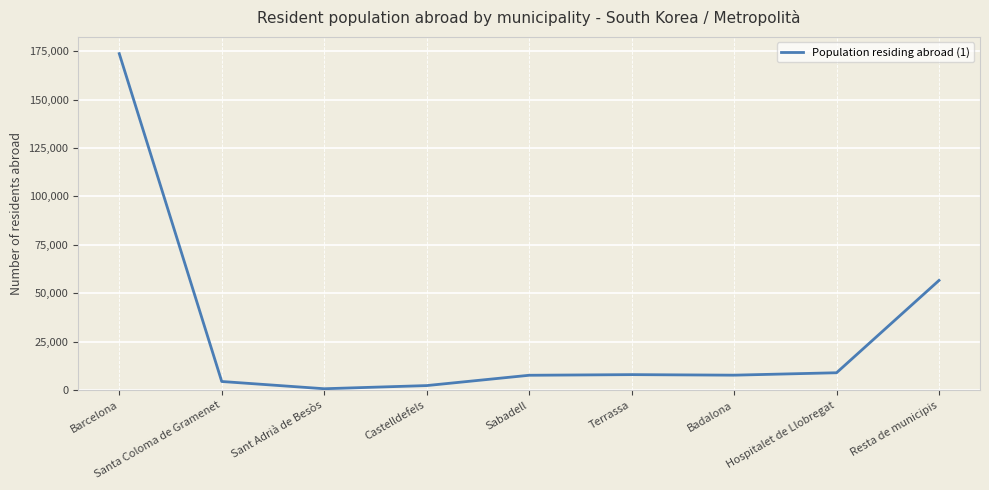

What value does the data have at Sabadell?

7697